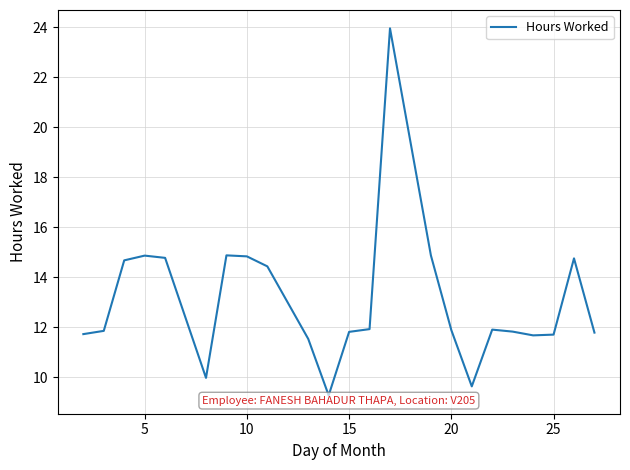

What is the difference between the maximum and minimum values?

14.7